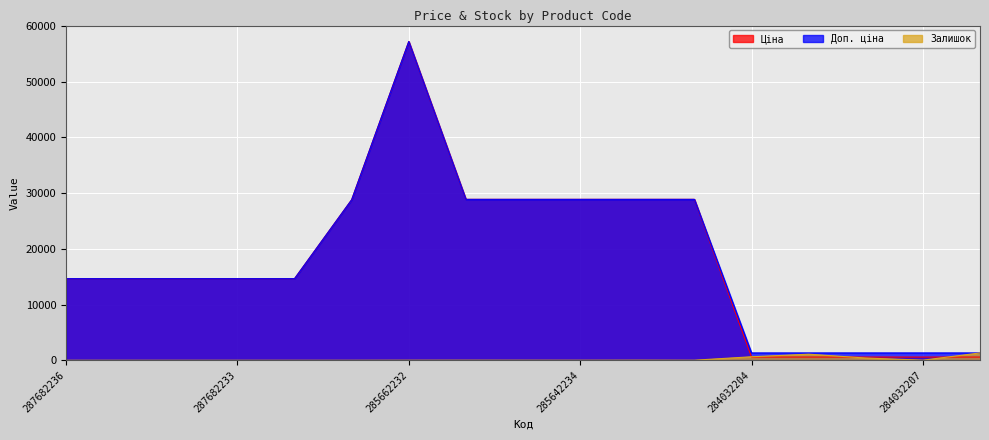

Reading left to right, extract all data points from this chart.

Ціна: 287682236=14649.6	287682235=14649.6	287682234=14649.6	287682233=14649.6	287682231=14649.6	287702232=28821.8	285662232=57235.5	285642236=28890.3	285642235=28890.3	285642234=28890.3	285642233=28890.3	285642231=28890.3	284032204=574.5	284032203=574.5	284032208=574.5	284032207=574.5	284032206=574.5
Доп. ціна: 287682236=14649.6	287682235=14649.6	287682234=14649.6	287682233=14649.6	287682231=14649.6	287702232=28821.8	285662232=57235.5	285642236=28890.3	285642235=28890.3	285642234=28890.3	285642233=28890.3	285642231=28890.3	284032204=1316.7	284032203=1316.7	284032208=1316.7	284032207=1316.7	284032206=1316.7
Залишок: 287682236=0.0	287682235=0.0	287682234=0.0	287682233=0.0	287682231=1.0	287702232=1.0	285662232=13.0	285642236=17.0	285642235=14.0	285642234=11.0	285642233=18.0	285642231=10.0	284032204=628.0	284032203=1090.0	284032208=404.0	284032207=16.0	284032206=1316.0